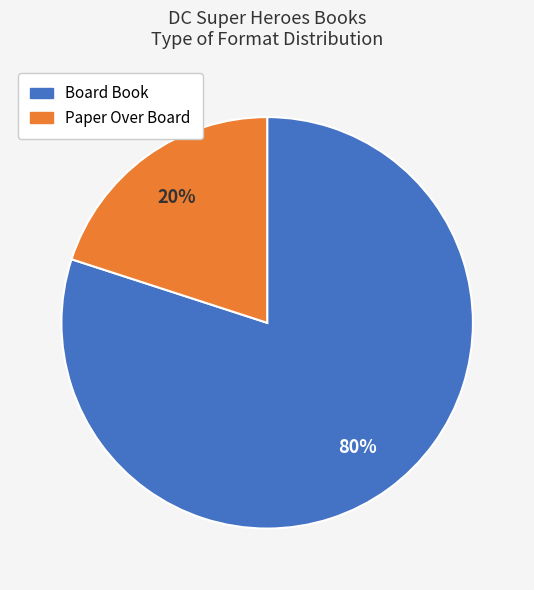

Which slice is the largest?

Board Book